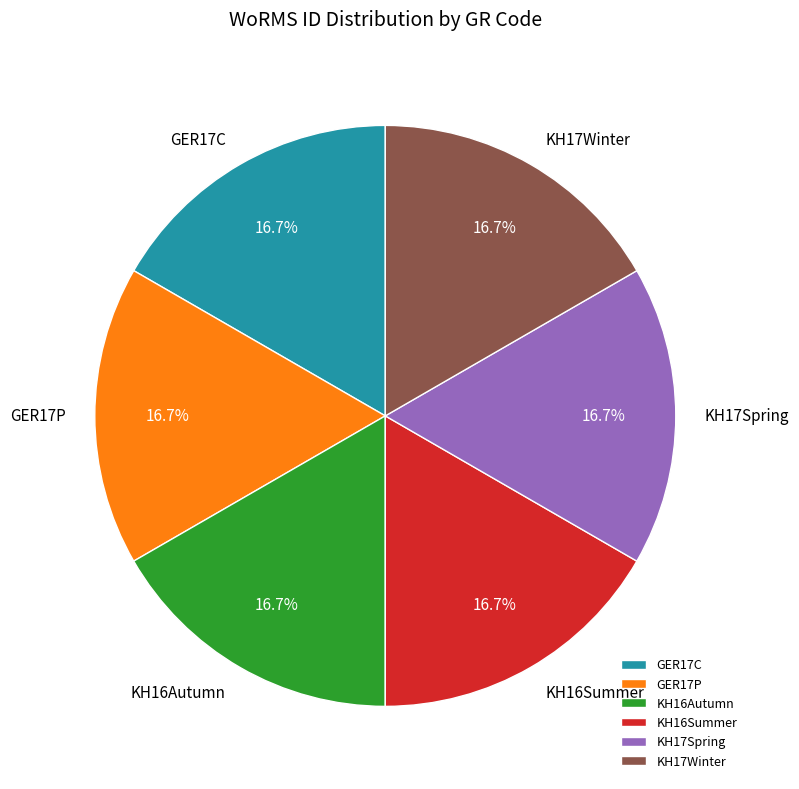

To the nearest percent, what is the combined percentage of GER17P and KH16Summer?

33%